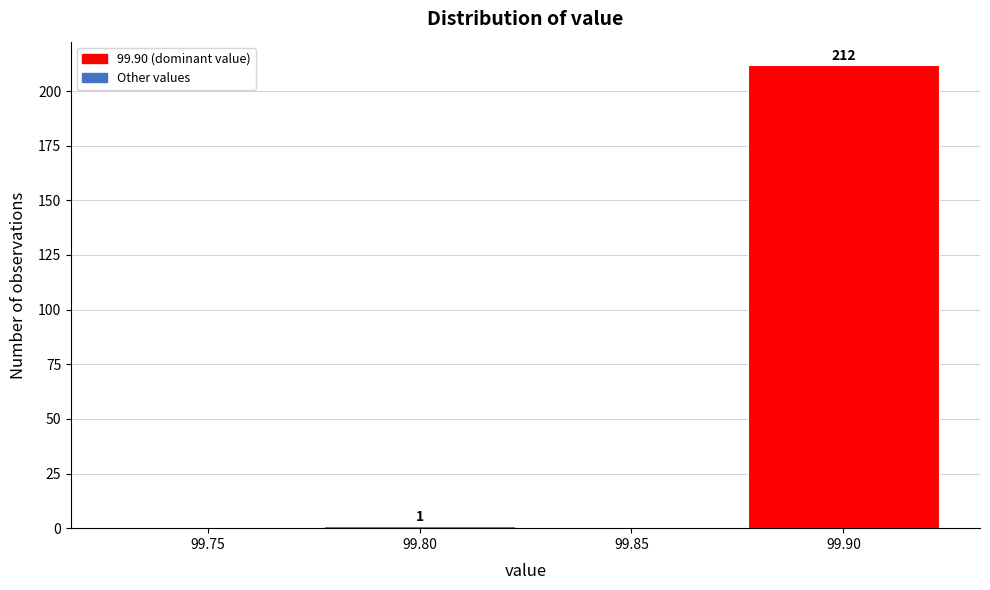

Reading left to right, what are all the values shown in this chart?

99.75=0	99.80=1	99.85=0	99.90=212